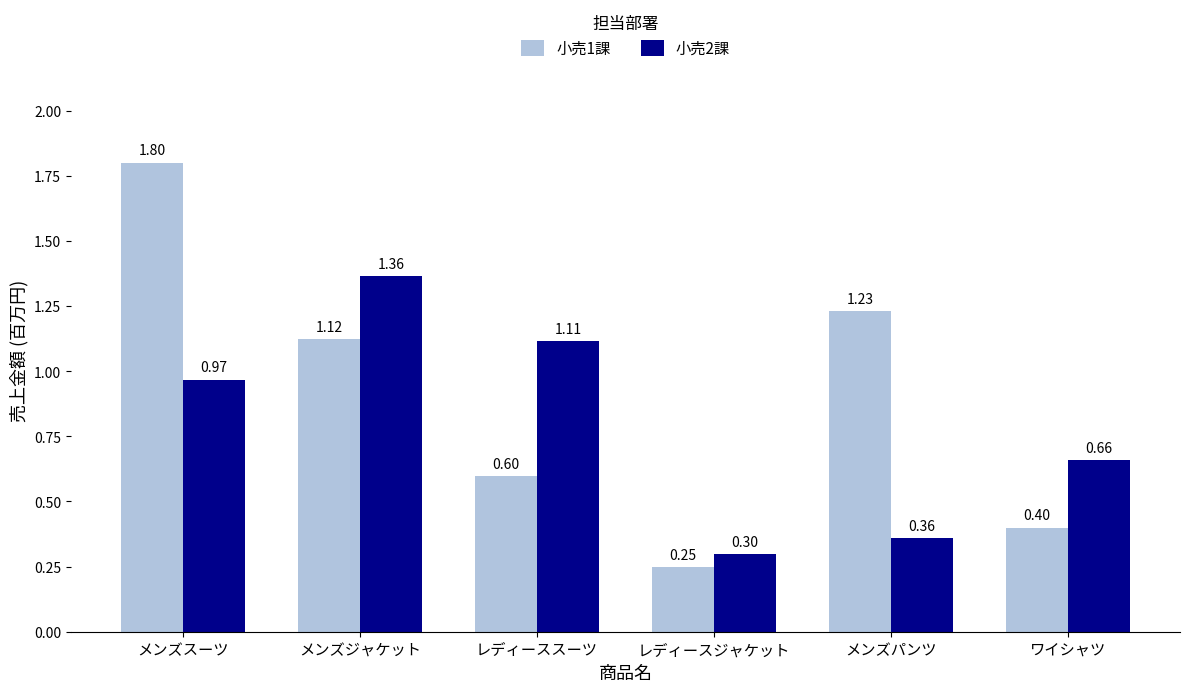

Which category has the lowest value across all series?

レディースジャケット